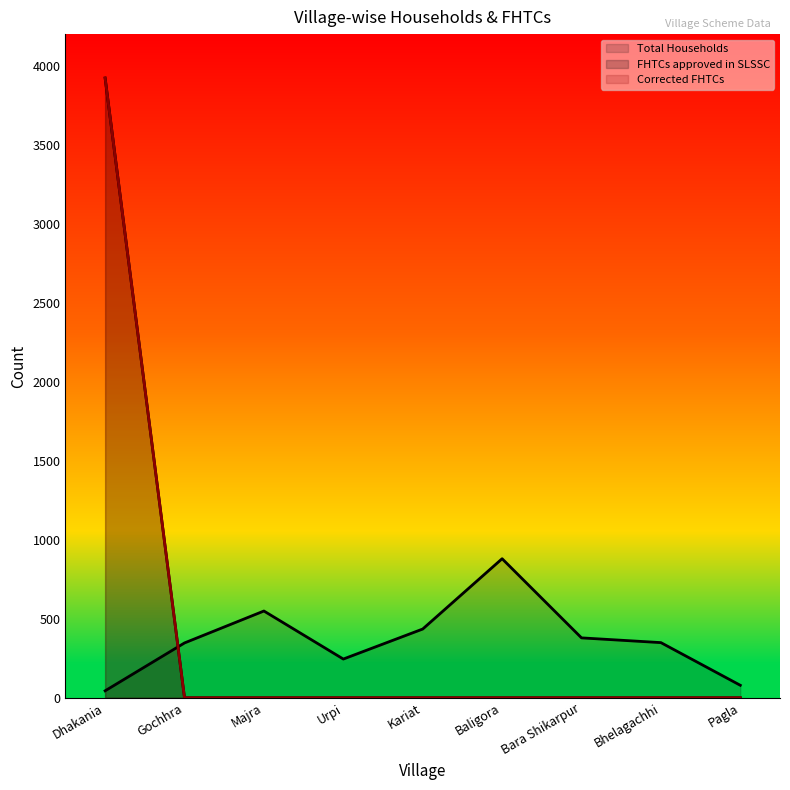

Rank the series by their maximum value, from lowest to highest.

Total Households, FHTCs approved in SLSSC, Corrected FHTCs